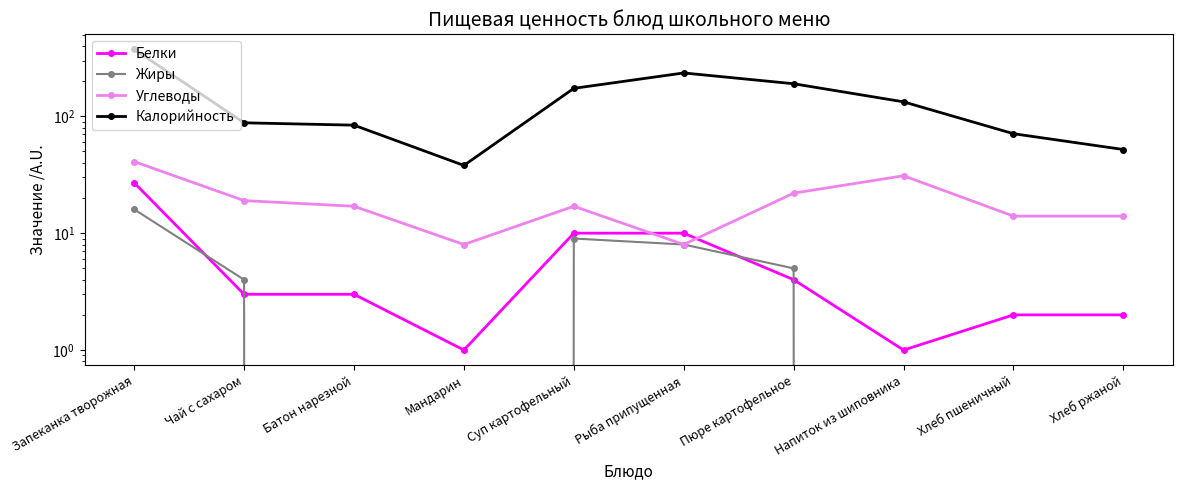

What is the difference between the highest and lowest values at Батон нарезной?

84.0